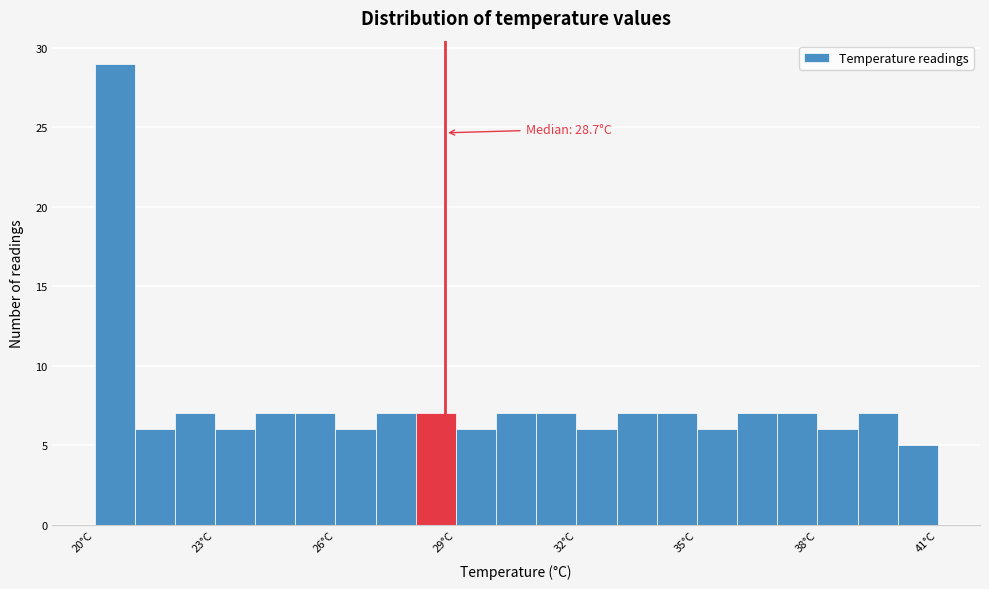

Read against the x-axis, roughly where is the centre of the tallest bar?

20.5